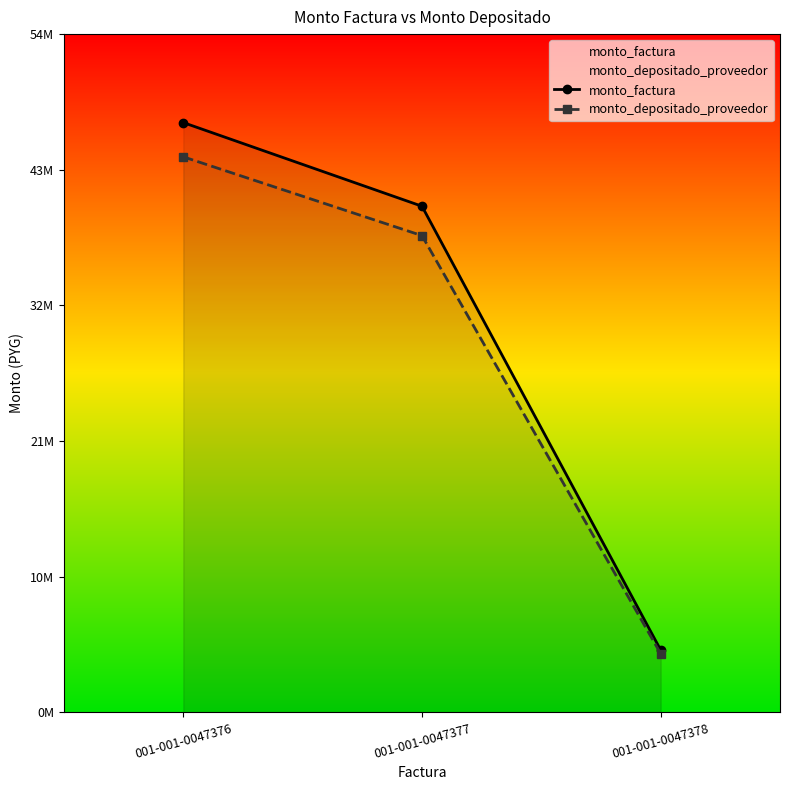

Does the chart have visible grid lines?

No